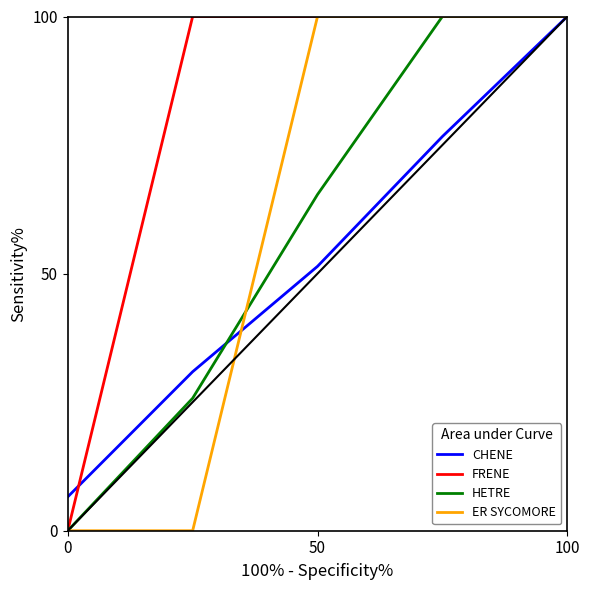

What is the highest value of the ER SYCOMORE series?

100.0